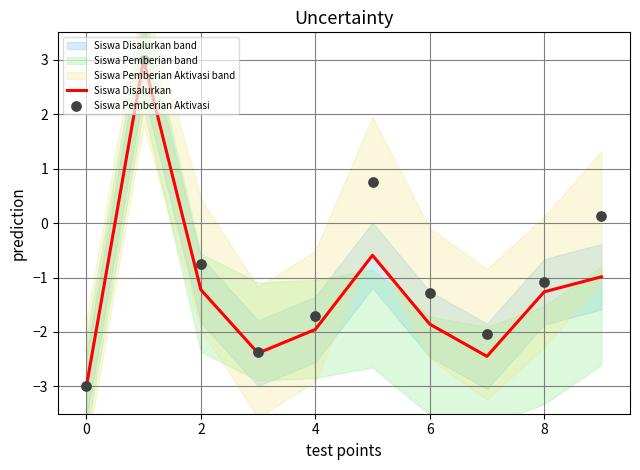

Which series contains the lowest Y value?

Siswa Disalurkan